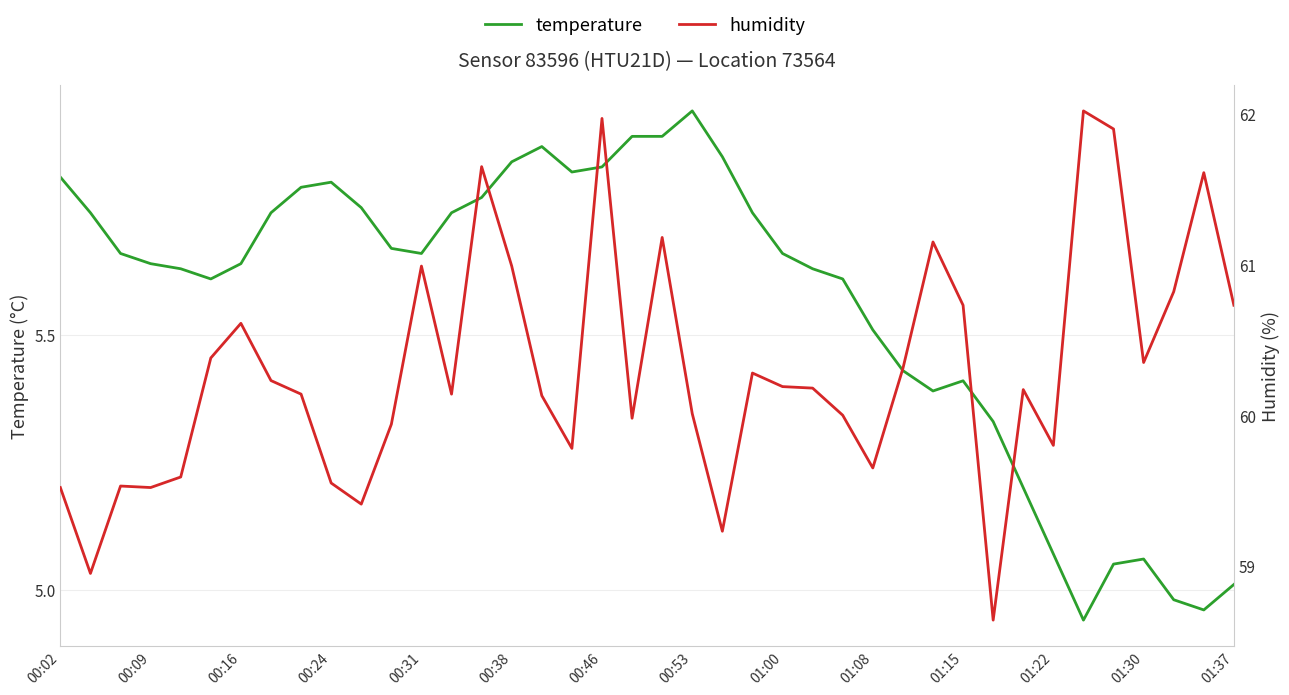

At which label does temperature first exceed 5?

00:02